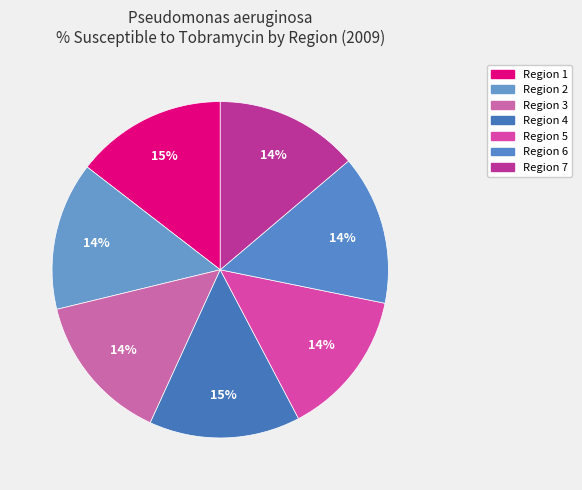

How many slices are in this pie chart?

7